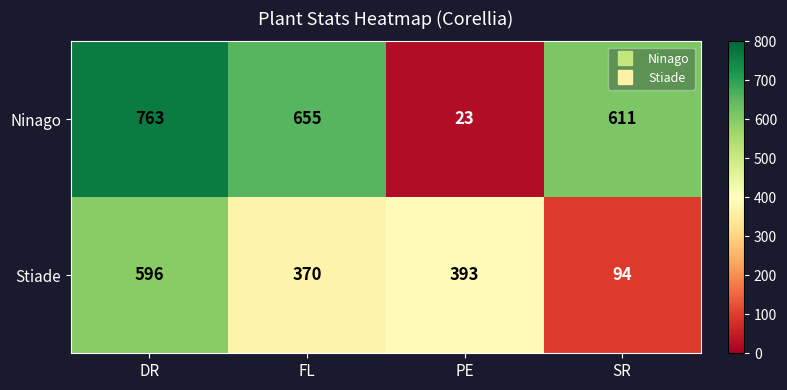

The Ninago series shows 655 at FL. True or false?

True